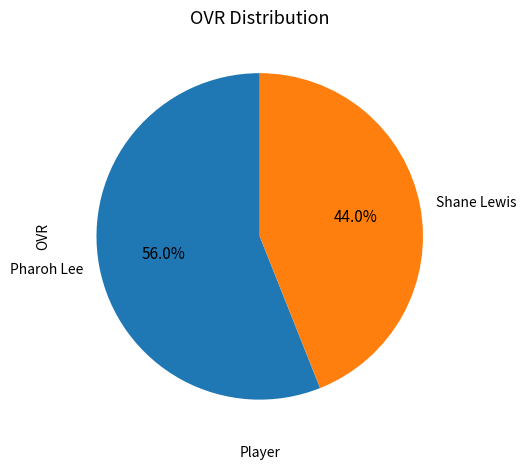

The Pharoh Lee slice represents 56% of the pie. True or false?

True